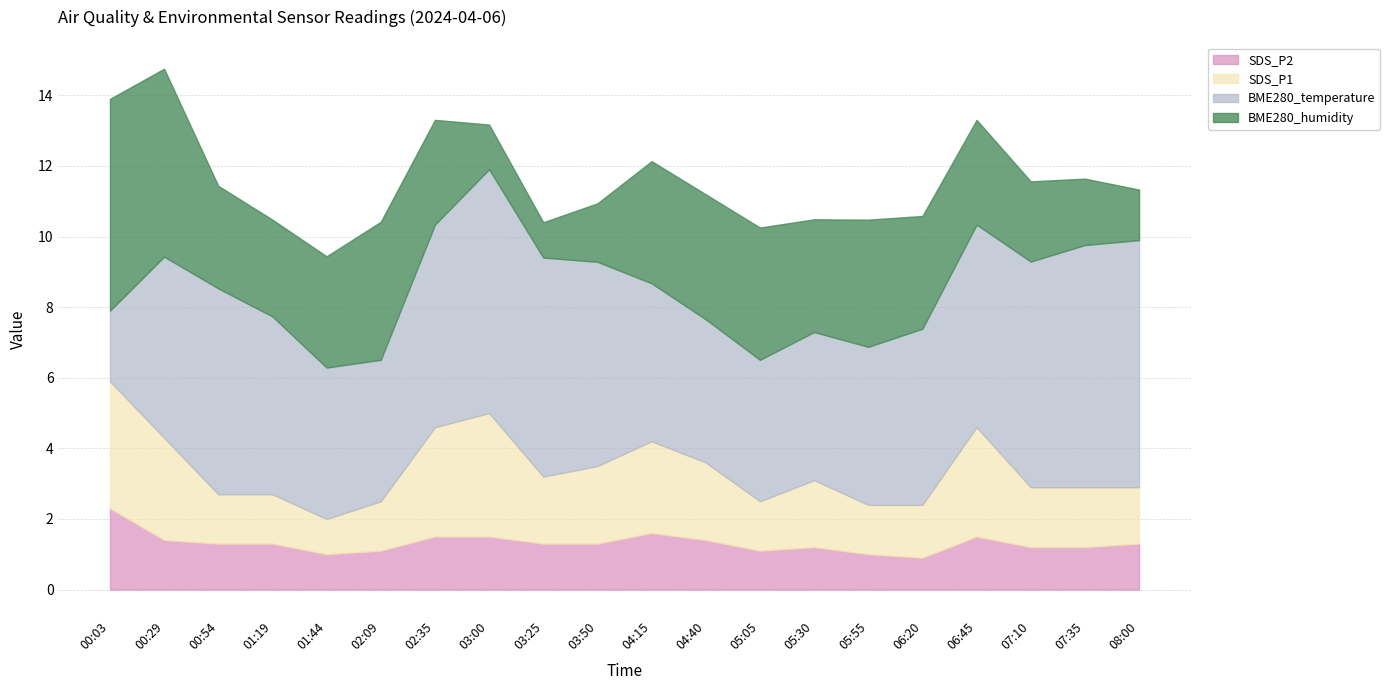

How many lines are shown in the chart?

4